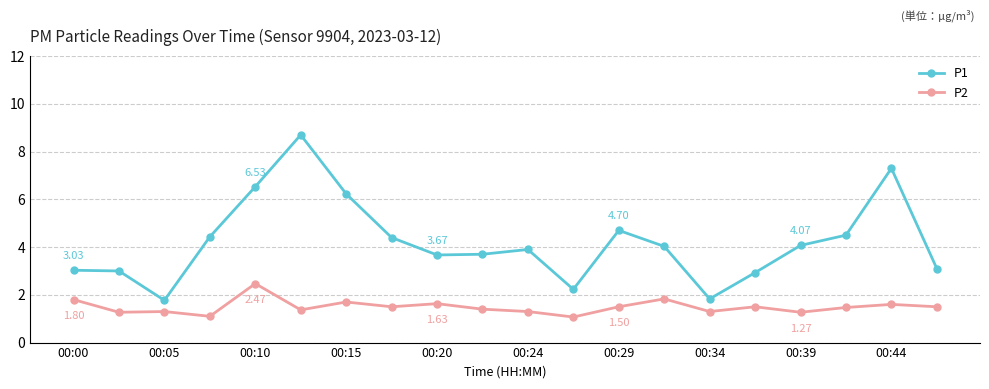

What are all the series names shown in the legend?

P1, P2